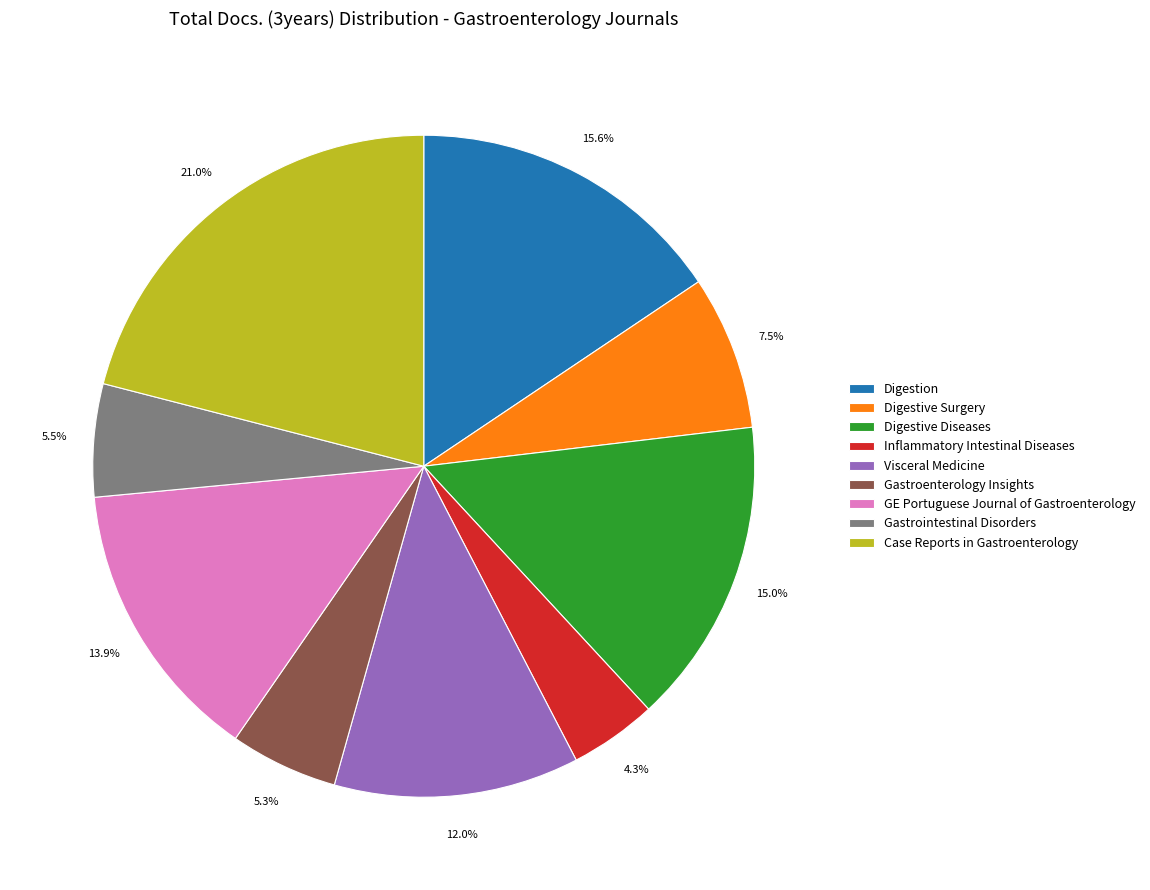

What percentage is NOT represented by Inflammatory Intestinal Diseases?

95.7%